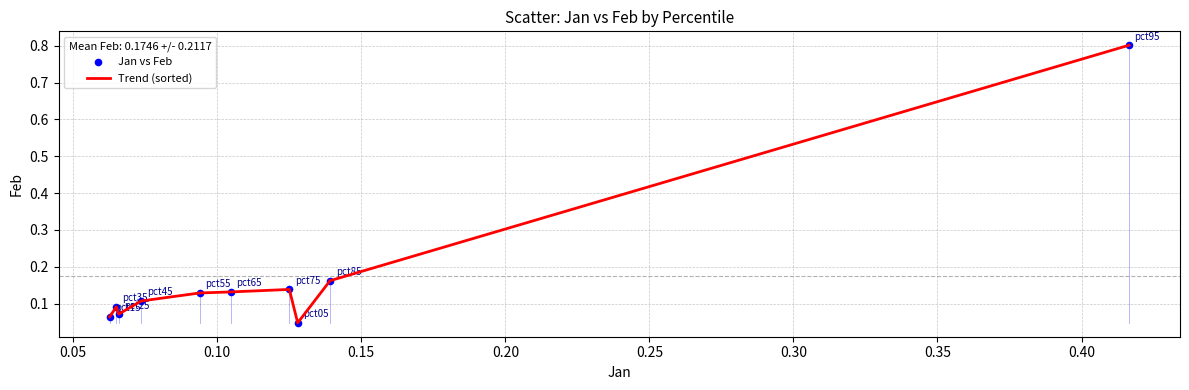

What is the greatest value displayed?

0.8